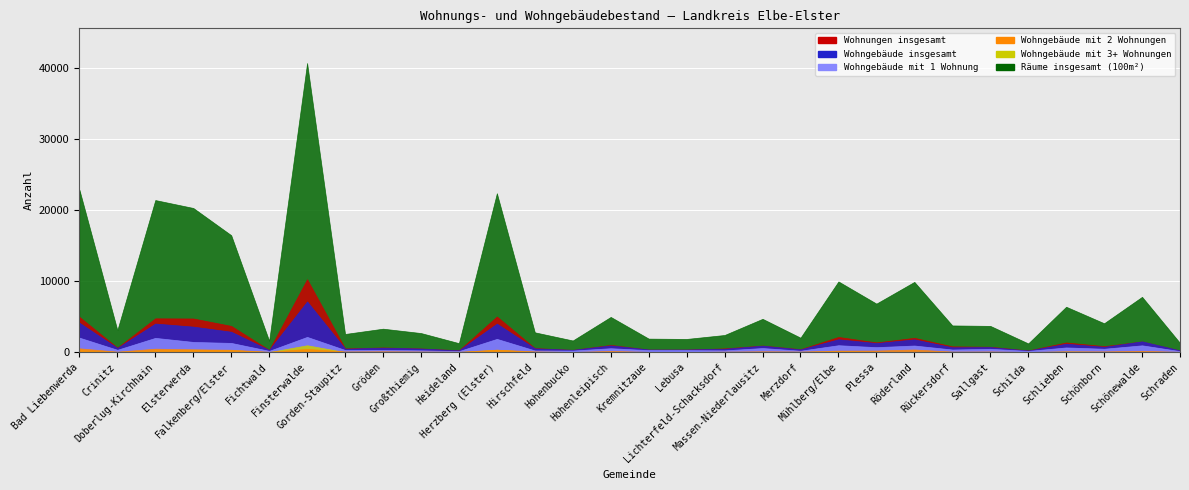

How many distinct data groups are displayed?

6